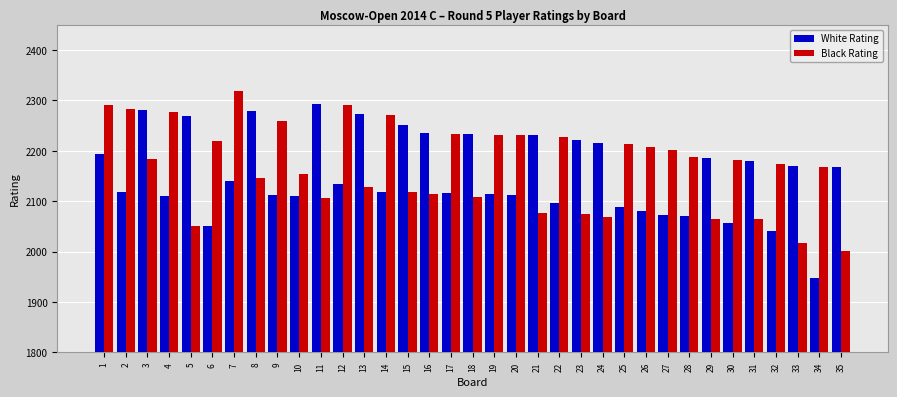

Is the value of White Rating at 9 greater than the value of Black Rating at 1?

No